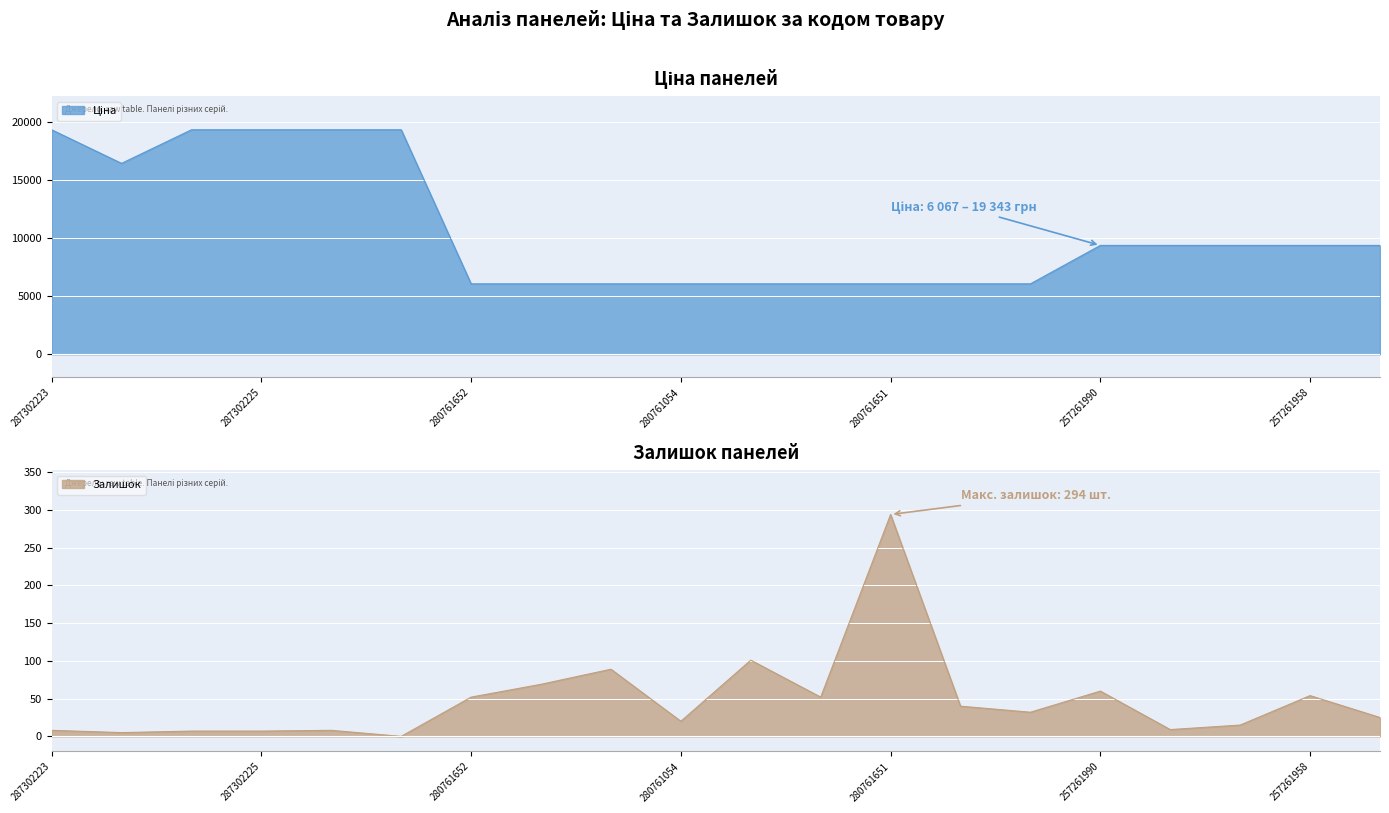

How many values in the Ціна series are below 9379?

9